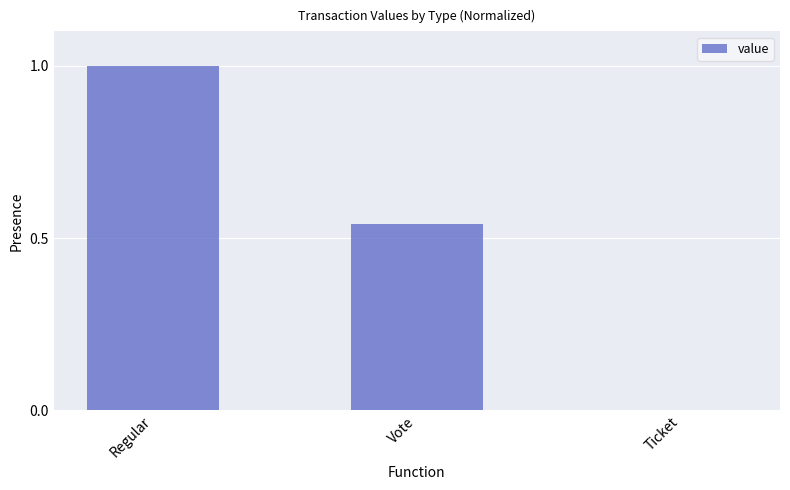

The value at Regular is 1.0. True or false?

True